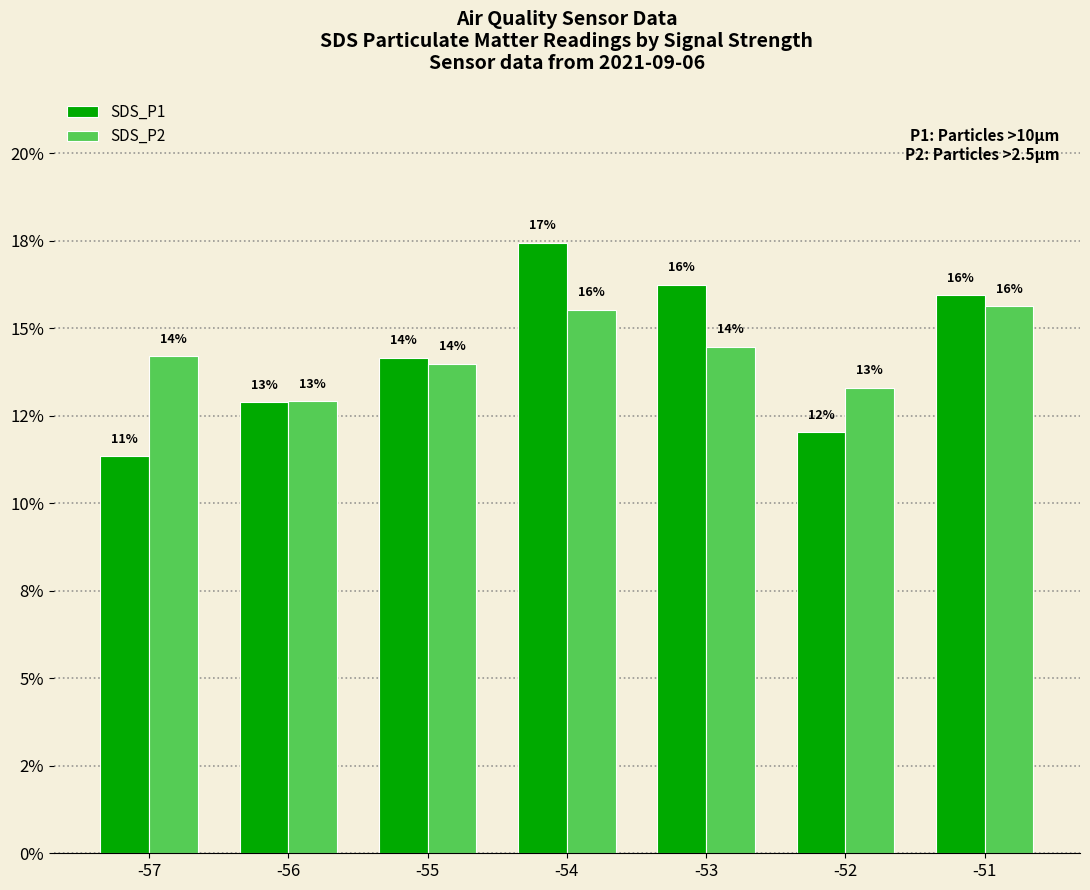

What are all the series names shown in the legend?

SDS_P1, SDS_P2